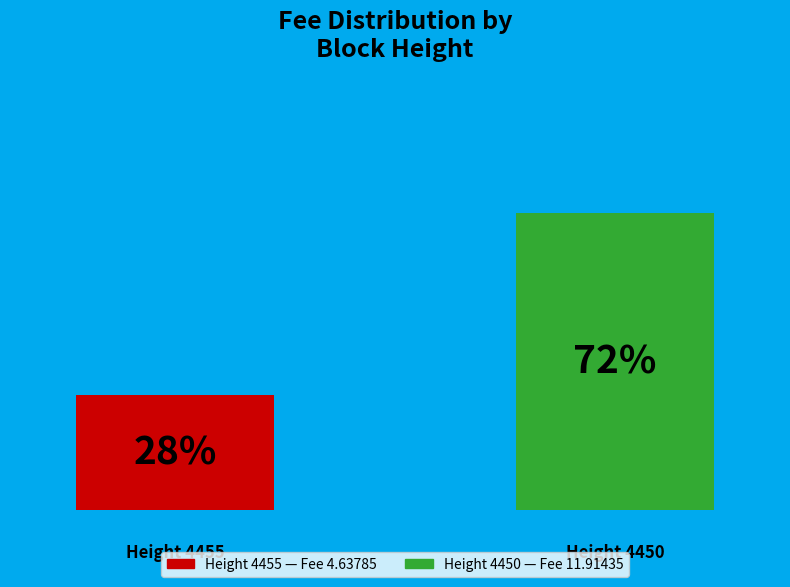

Does the chart contain any negative values?

No